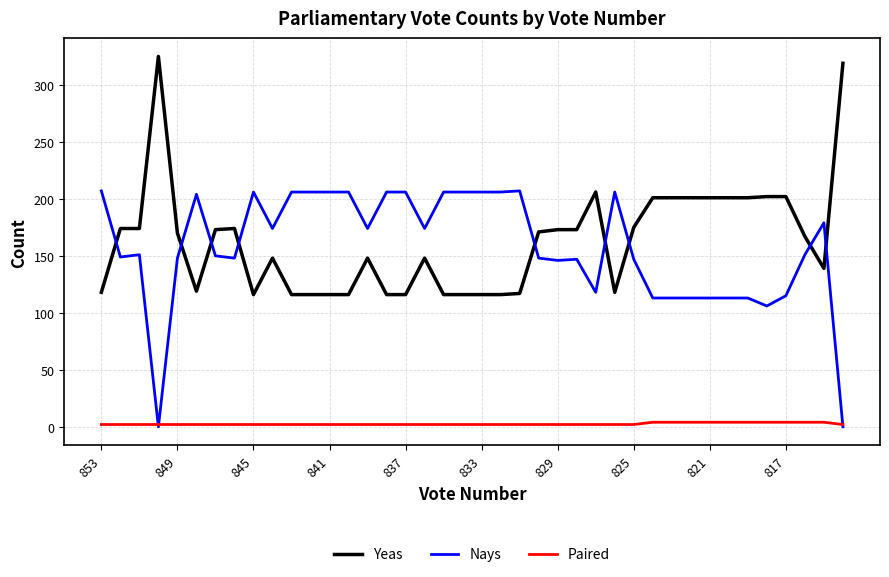

How many times do Nays and Yeas cross each other?

9